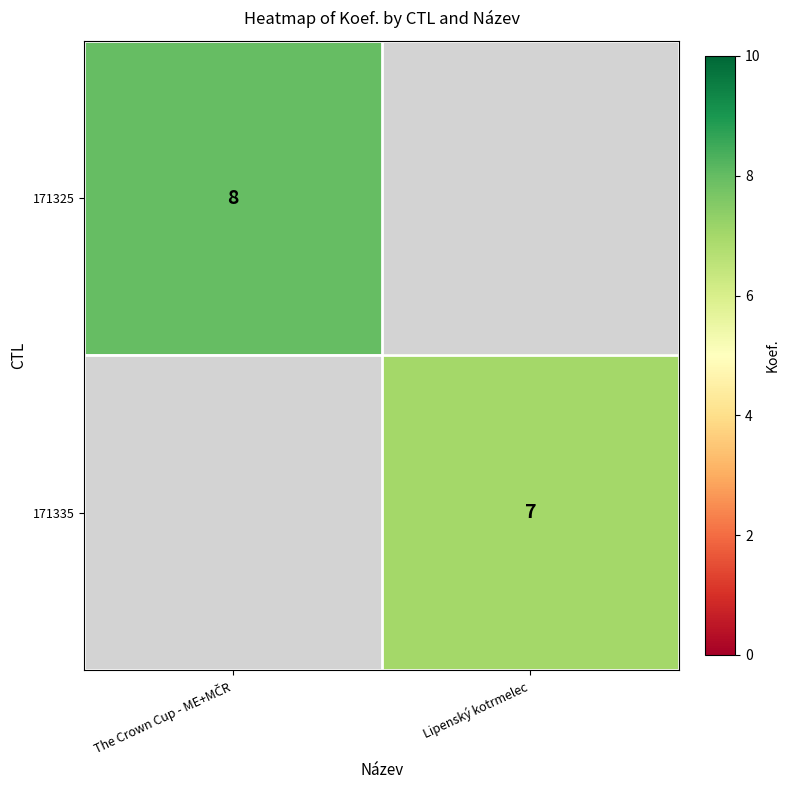

What is the smallest value displayed?

7.0